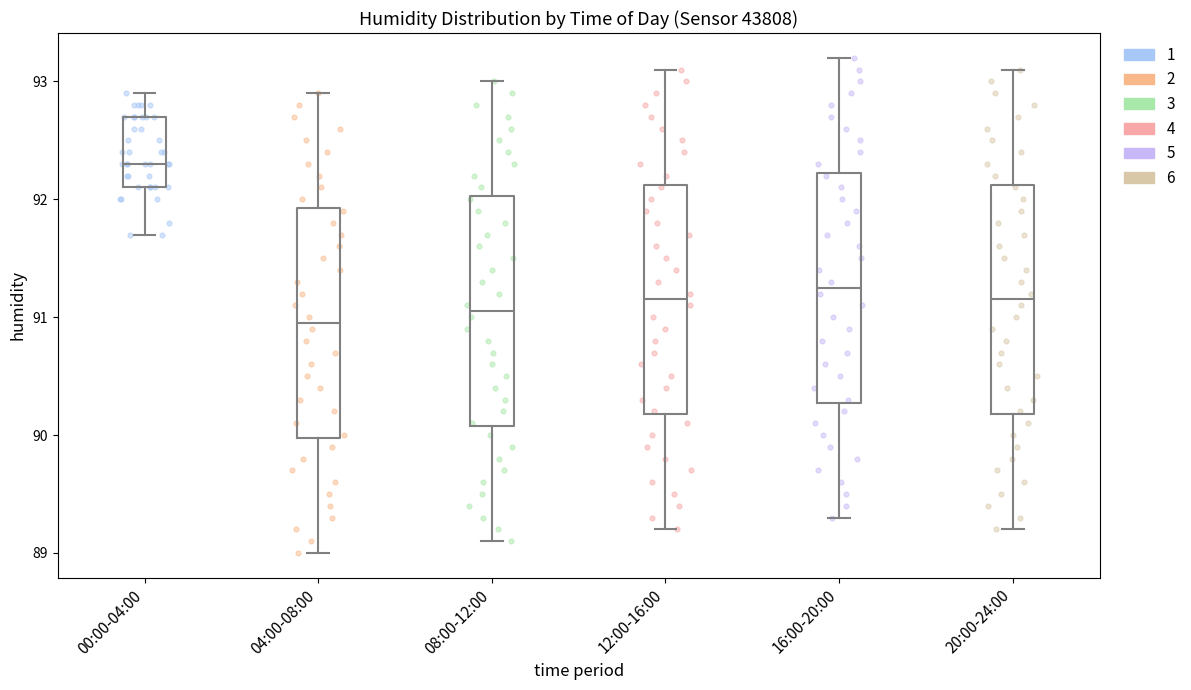

Where does the median line of the box for 20:00-24:00 sit on the y-axis? The values are not printed on the chart, so give them approximately, as read against the axis.

91.2